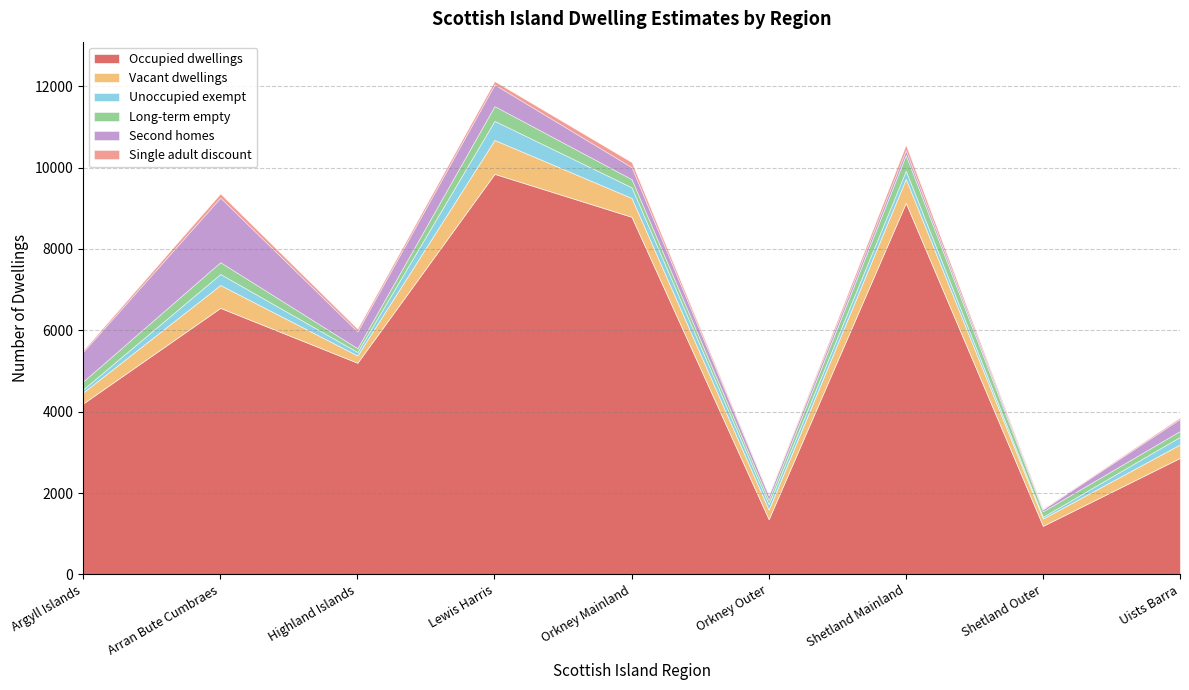

What is the highest value of the Unoccupied exempt series?

470